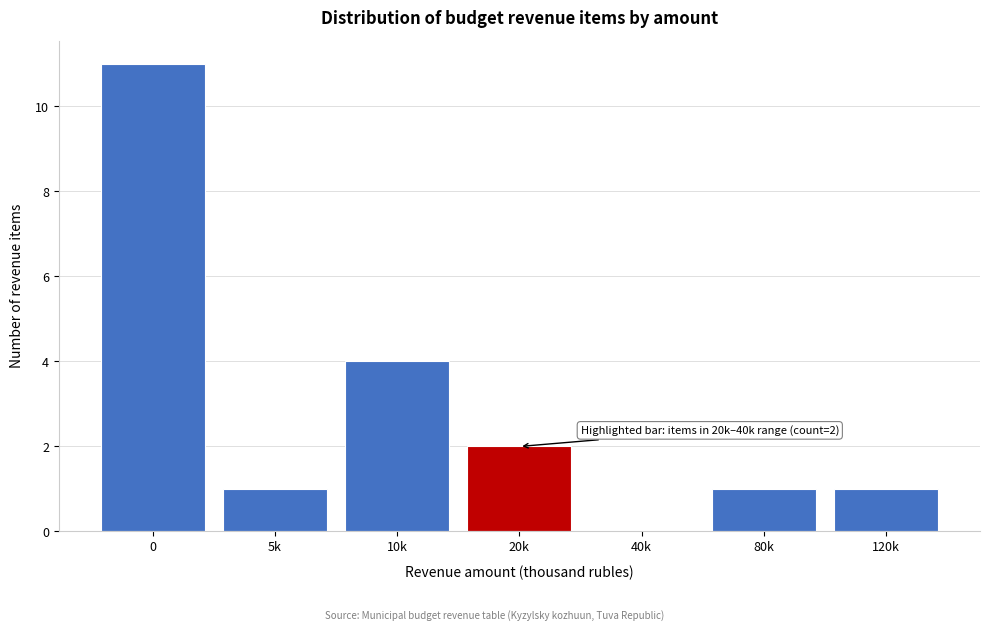

Reading left to right, list all the values displayed in this chart.

0=11	5k=1	10k=4	20k=2	40k=0	80k=1	120k=1